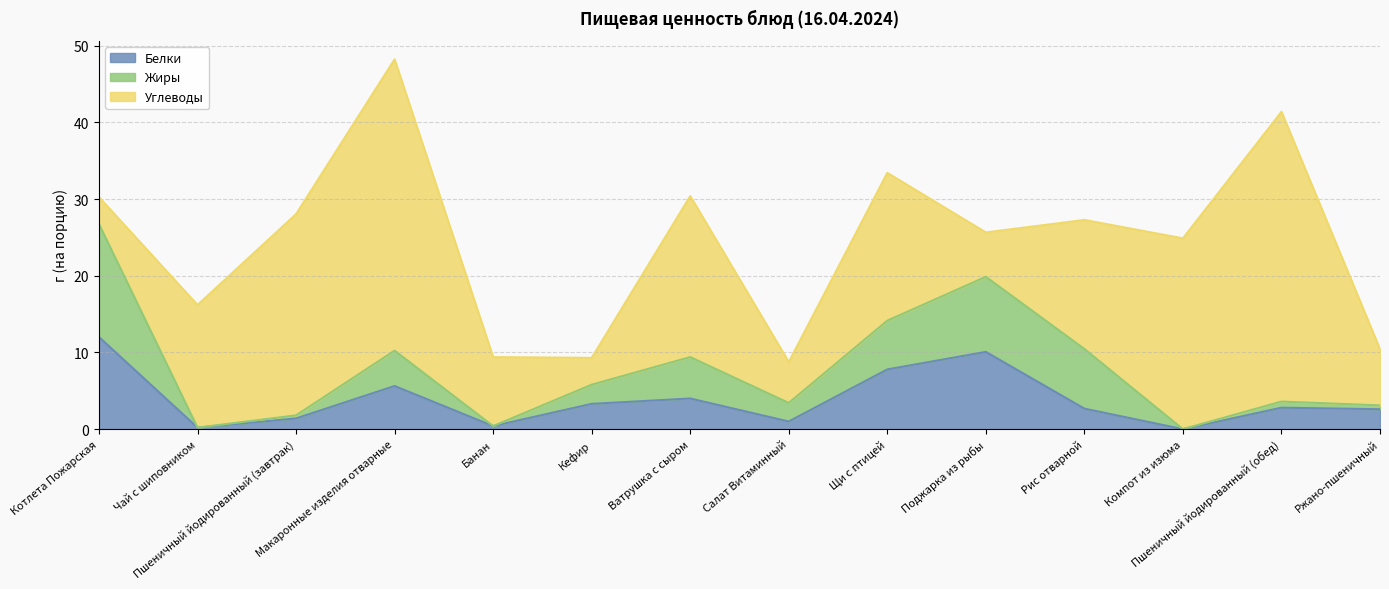

True or false: Углеводы has a value of 16.8 at Рис отварной.

True